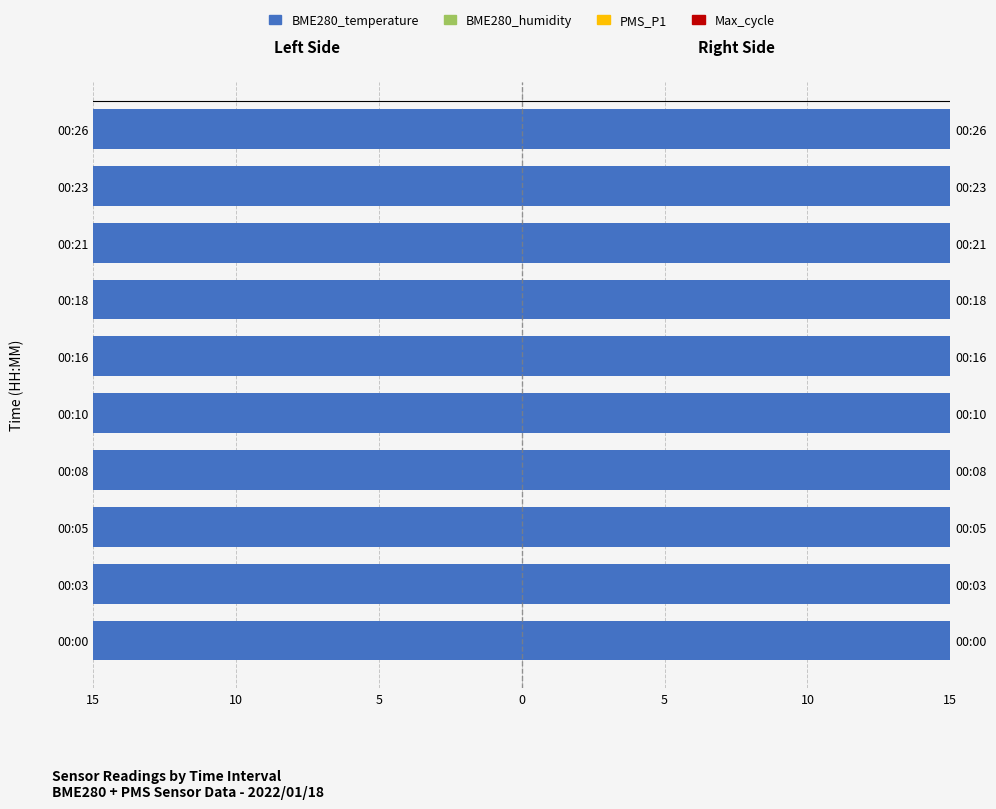

The value of BME280_temperature at 00:16 is -19.0. True or false?

True